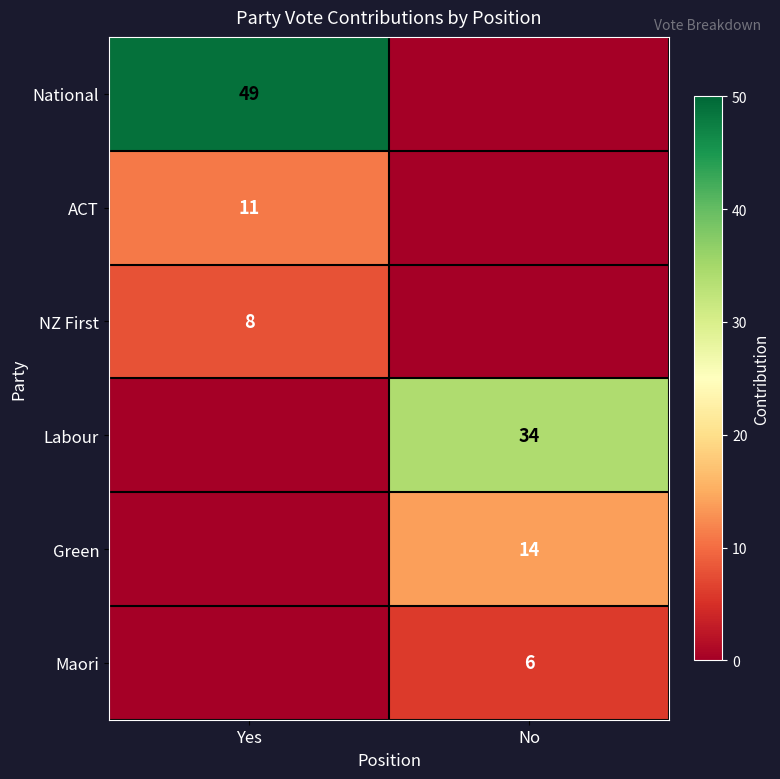

True or false: Maori has a value of 6 at No.

True